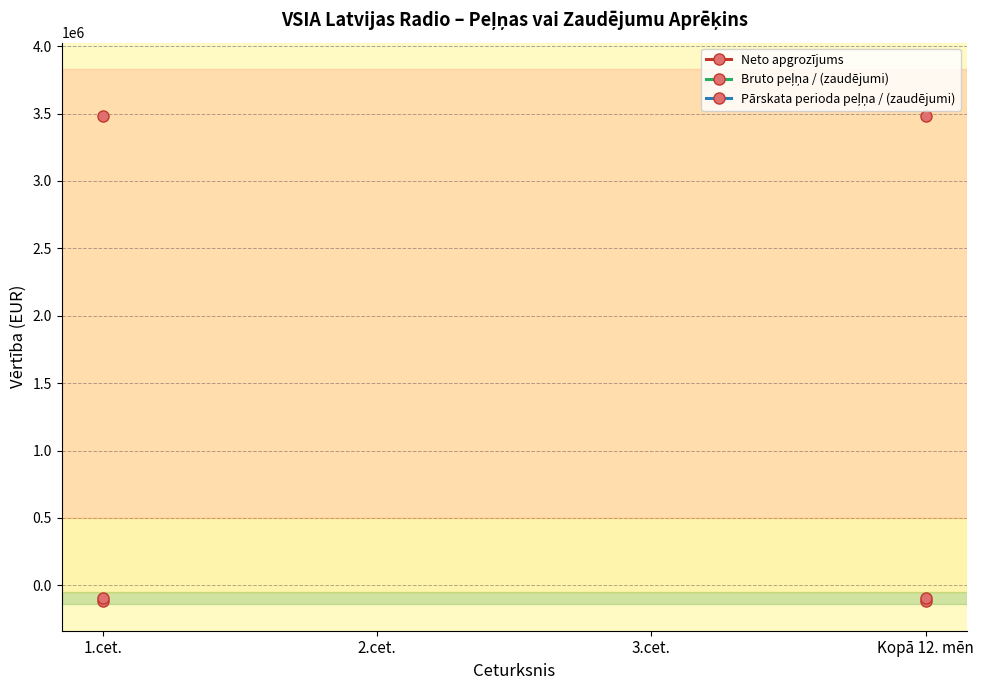

At which category is the sum across all series the highest?

1.cet.